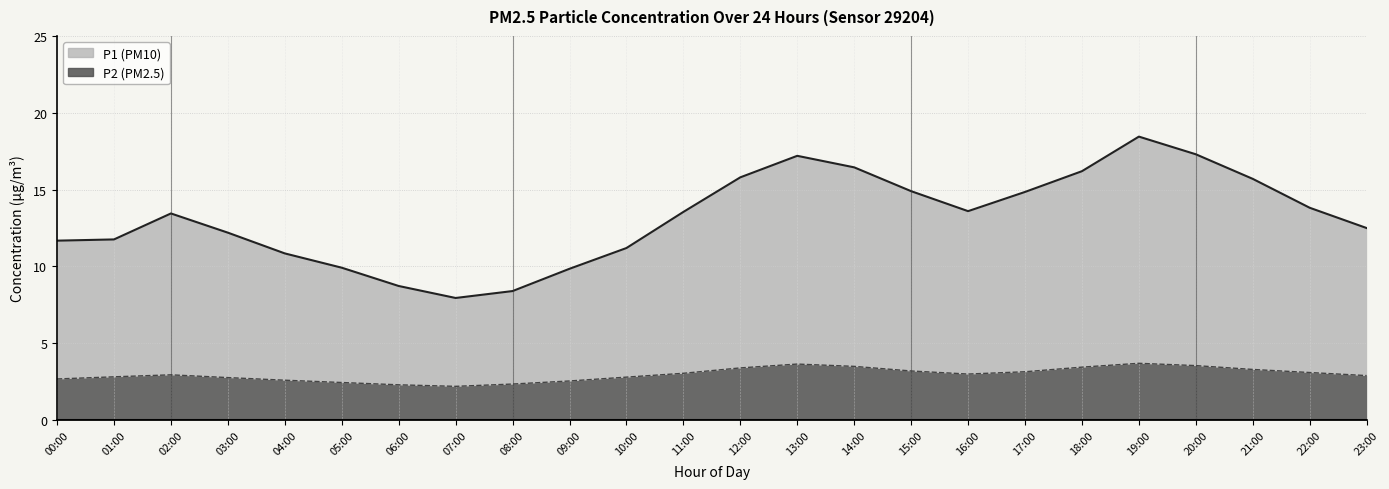

What is the label of the 1st point from the right?

23:00